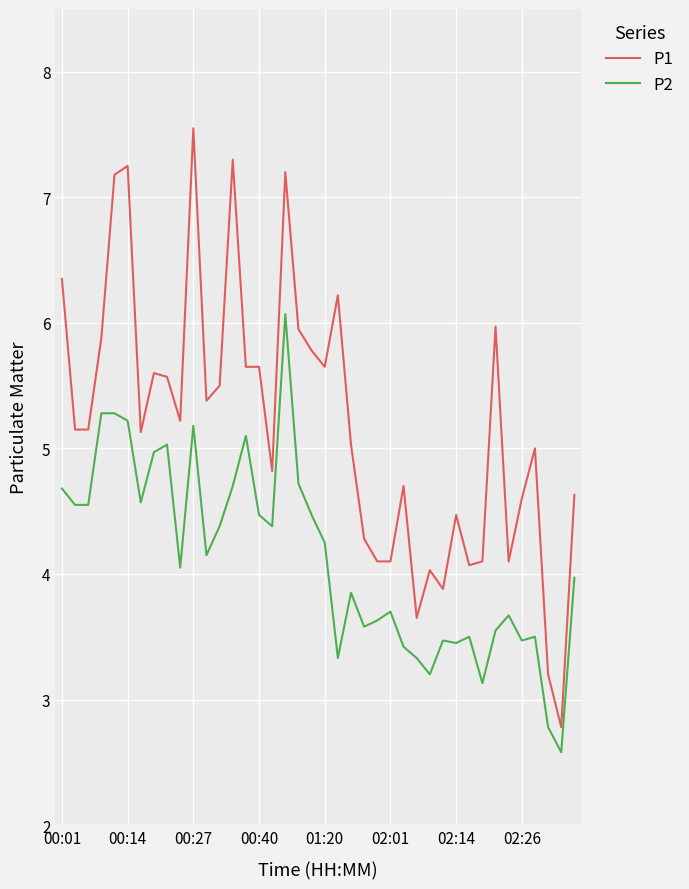

What is the maximum value for P2?

6.1